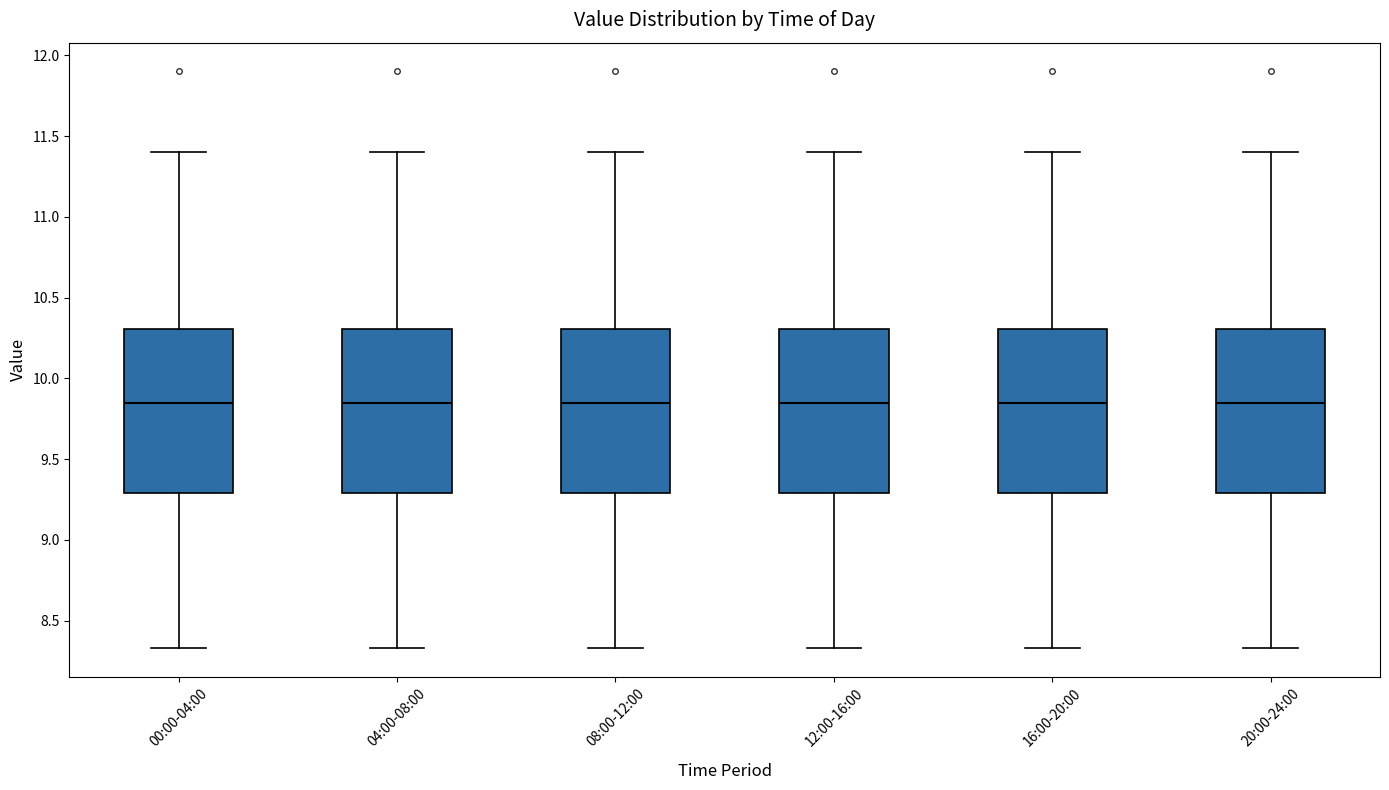

Reading left to right, read every box against the y-axis: the position of its median line, the range the box covers, and the ends of its whiskers. The values are not printed on the chart, so give them approximately, as read against the axis.

00:00-04:00: median 9.85, box 9.30 to 10.30, whiskers 8.35 to 11.40
04:00-08:00: median 9.85, box 9.30 to 10.30, whiskers 8.35 to 11.40
08:00-12:00: median 9.85, box 9.30 to 10.30, whiskers 8.35 to 11.40
12:00-16:00: median 9.85, box 9.30 to 10.30, whiskers 8.35 to 11.40
16:00-20:00: median 9.85, box 9.30 to 10.30, whiskers 8.35 to 11.40
20:00-24:00: median 9.85, box 9.30 to 10.30, whiskers 8.35 to 11.40